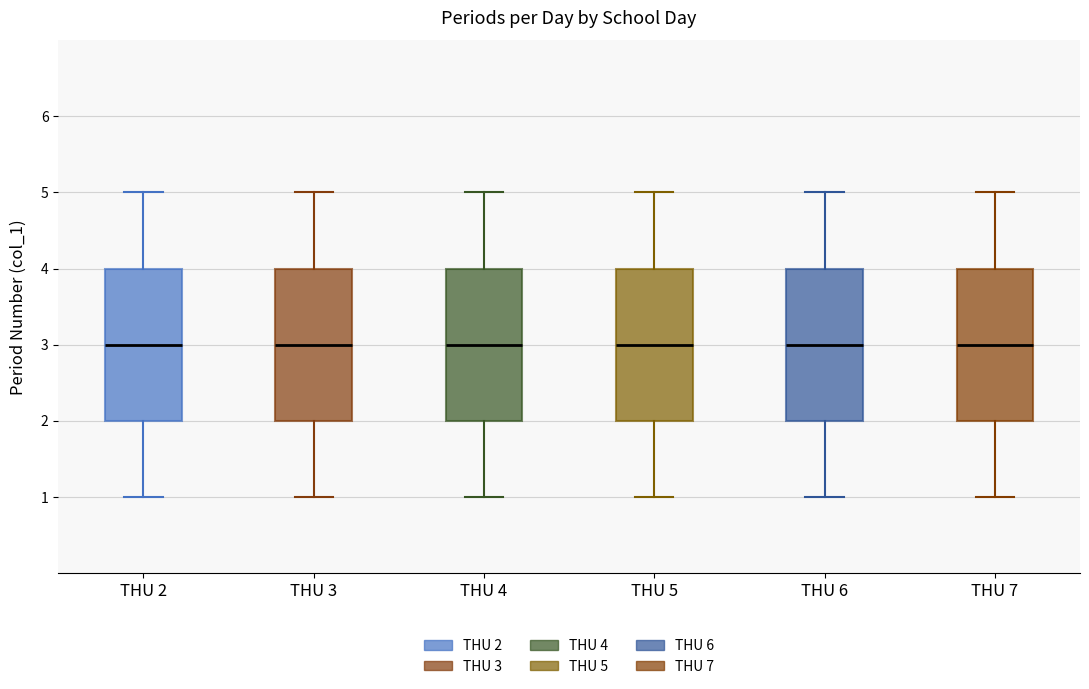

Reading left to right, transcribe this box plot: for each box, give where its median line is, the range the box spans, and where its two whiskers end, as read against the y-axis. The values are not printed on the chart, so give them approximately, as read against the axis.

THU 2: median 3, box 2 to 4, whiskers 1 to 5
THU 3: median 3, box 2 to 4, whiskers 1 to 5
THU 4: median 3, box 2 to 4, whiskers 1 to 5
THU 5: median 3, box 2 to 4, whiskers 1 to 5
THU 6: median 3, box 2 to 4, whiskers 1 to 5
THU 7: median 3, box 2 to 4, whiskers 1 to 5